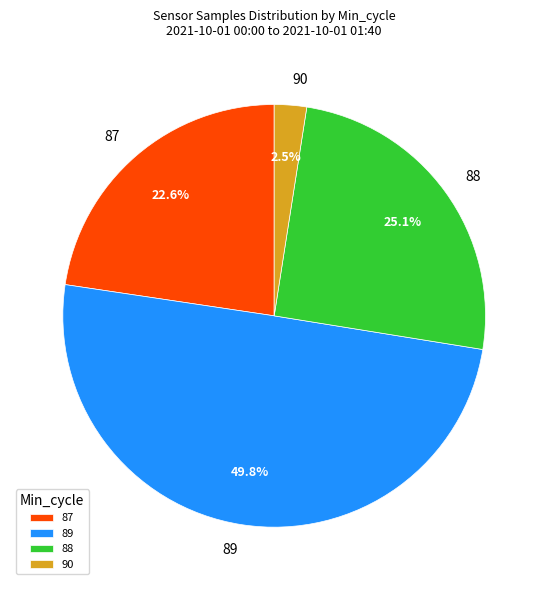

What is the ratio of the value at 88 to the value at 87?

1.1